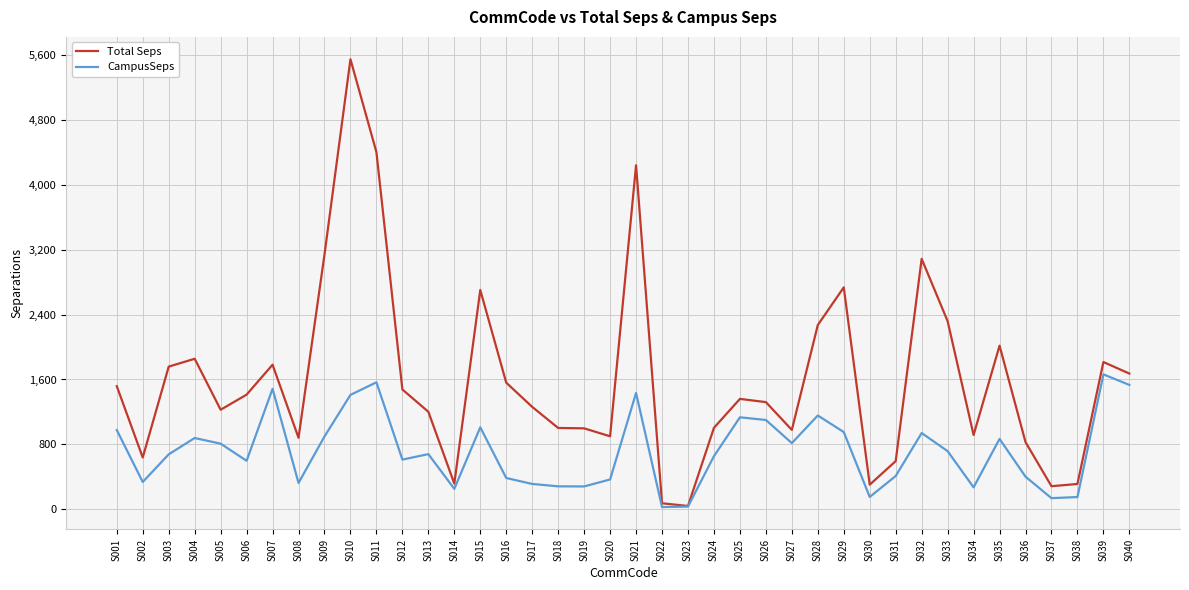

Which series has the widest spread of values?

Total Seps